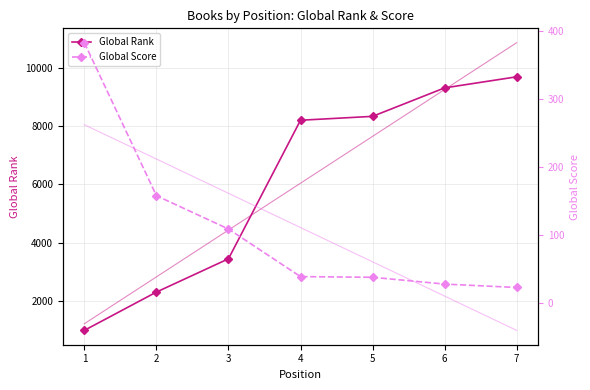

At how many categories does at least one series exceed 6635?

4